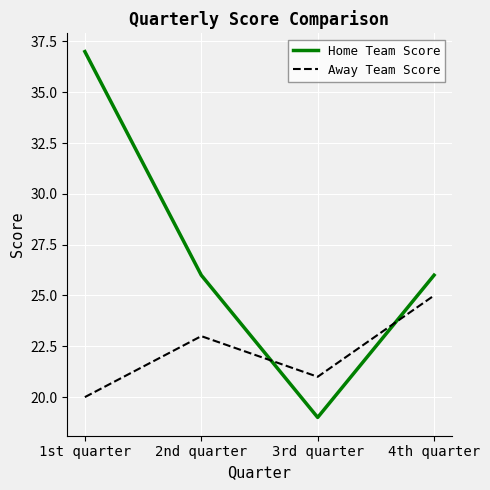

What is the difference between the Away Team Score values at 4th quarter and 3rd quarter?

4